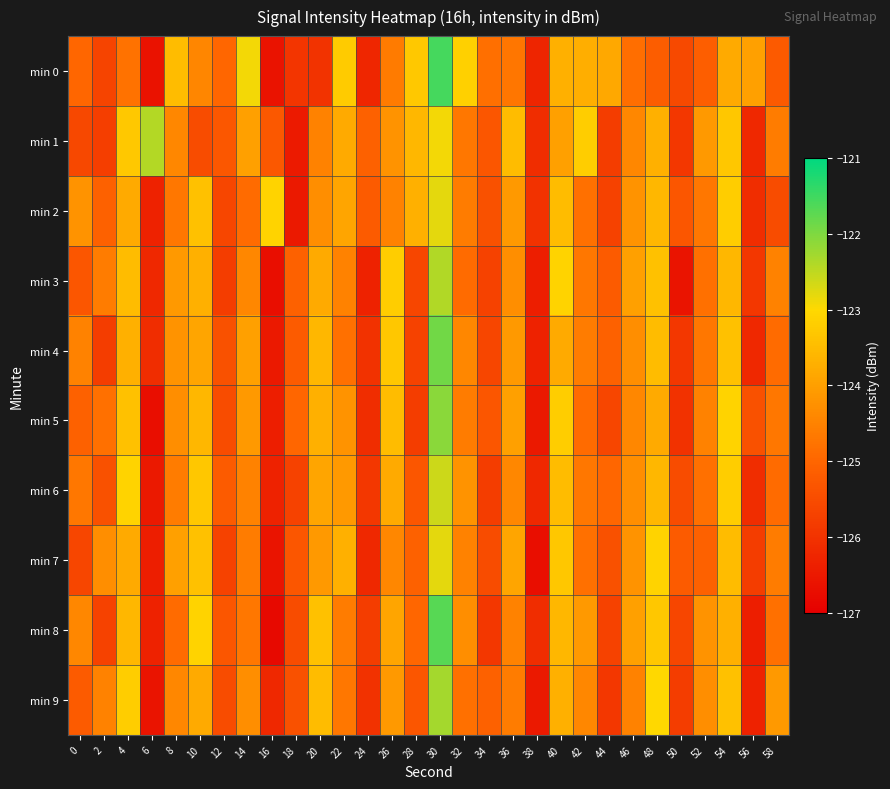

Reading right to left, what are all the values shown in this chart?

min 0: 58=-125.2	56=-124.0	54=-123.8	52=-125.1	50=-125.6	48=-125.2	46=-124.9	44=-123.9	42=-123.7	40=-123.7	38=-126.3	36=-124.7	34=-124.8	32=-123.2	30=-121.5	28=-123.3	26=-124.6	24=-126.2	22=-123.2	20=-126.0	18=-125.9	16=-126.6	14=-122.9	12=-125.0	10=-124.4	8=-123.5	6=-126.6	4=-124.8	2=-125.7	0=-125.0
min 1: 58=-124.6	56=-126.2	54=-123.3	52=-124.1	50=-125.9	48=-123.7	46=-124.4	44=-125.8	42=-123.2	40=-124.0	38=-126.1	36=-123.5	34=-125.3	32=-124.7	30=-122.9	28=-123.6	26=-124.2	24=-125.1	22=-123.8	20=-124.5	18=-126.5	16=-125.3	14=-124.0	12=-125.3	10=-125.5	8=-124.4	6=-122.4	4=-123.3	2=-125.8	0=-125.6
min 2: 58=-125.5	56=-126.1	54=-123.2	52=-124.7	50=-125.3	48=-123.6	46=-124.2	44=-125.7	42=-124.8	40=-123.5	38=-126.0	36=-124.1	34=-125.4	32=-124.6	30=-122.8	28=-123.7	26=-124.5	24=-125.2	22=-123.9	20=-124.3	18=-126.5	16=-123.1	14=-124.9	12=-125.6	10=-123.4	8=-124.7	6=-126.3	4=-123.8	2=-125.1	0=-124.2
min 3: 58=-124.5	56=-125.9	54=-123.6	52=-124.8	50=-126.6	48=-123.4	46=-124.0	44=-125.2	42=-124.7	40=-123.1	38=-126.4	36=-124.3	34=-125.7	32=-124.9	30=-122.4	28=-125.6	26=-123.2	24=-126.3	22=-124.5	20=-123.8	18=-125.1	16=-126.7	14=-124.4	12=-125.8	10=-123.7	8=-124.1	6=-126.2	4=-123.5	2=-124.6	0=-125.3
min 4: 58=-124.9	56=-126.2	54=-123.4	52=-124.7	50=-125.9	48=-123.5	46=-124.3	44=-125.1	42=-124.6	40=-123.8	38=-126.3	36=-124.1	34=-125.6	32=-124.4	30=-121.9	28=-125.7	26=-123.3	24=-126.0	22=-124.8	20=-123.6	18=-125.2	16=-126.5	14=-124.0	12=-125.4	10=-123.9	8=-124.2	6=-126.1	4=-123.7	2=-125.8	0=-124.5
min 5: 58=-124.7	56=-125.4	54=-123.1	52=-124.5	50=-126.0	48=-123.8	46=-124.4	44=-125.6	42=-124.9	40=-123.2	38=-126.5	36=-124.0	34=-125.3	32=-124.6	30=-122.1	28=-125.8	26=-123.5	24=-126.1	22=-124.2	20=-123.7	18=-125.0	16=-126.4	14=-124.1	12=-125.5	10=-123.6	8=-124.3	6=-126.7	4=-123.4	2=-124.8	0=-125.1
min 6: 58=-124.9	56=-126.1	54=-123.2	52=-124.8	50=-125.5	48=-123.6	46=-124.3	44=-125.0	42=-124.7	40=-123.5	38=-126.2	36=-124.4	34=-125.8	32=-124.2	30=-122.6	28=-125.3	26=-123.8	24=-125.9	22=-124.1	20=-123.9	18=-125.7	16=-126.3	14=-124.5	12=-125.2	10=-123.3	8=-124.6	6=-126.5	4=-123.1	2=-125.4	0=-124.7
min 7: 58=-124.6	56=-125.8	54=-123.5	52=-125.1	50=-125.2	48=-123.1	46=-124.2	44=-125.4	42=-124.8	40=-123.3	38=-126.7	36=-123.9	34=-125.5	32=-124.5	30=-122.8	28=-125.1	26=-124.4	24=-126.2	22=-123.7	20=-124.1	18=-125.3	16=-126.6	14=-124.6	12=-125.7	10=-123.4	8=-124.0	6=-126.4	4=-123.8	2=-124.3	0=-125.6
min 8: 58=-124.8	56=-126.4	54=-123.7	52=-124.2	50=-125.6	48=-123.3	46=-124.0	44=-125.7	42=-124.1	40=-123.6	38=-126.1	36=-124.5	34=-125.9	32=-124.3	30=-121.7	28=-125.0	26=-123.9	24=-125.8	22=-124.6	20=-123.4	18=-125.5	16=-126.8	14=-124.7	12=-125.3	10=-123.1	8=-124.9	6=-126.3	4=-123.6	2=-125.7	0=-124.4
min 9: 58=-124.1	56=-126.3	54=-123.4	52=-124.3	50=-125.8	48=-123.0	46=-124.5	44=-125.9	42=-124.4	40=-123.7	38=-126.5	36=-124.6	34=-125.1	32=-124.8	30=-122.3	28=-125.3	26=-124.1	24=-126.0	22=-124.7	20=-123.5	18=-125.4	16=-126.2	14=-124.3	12=-125.5	10=-123.8	8=-124.4	6=-126.6	4=-123.2	2=-124.5	0=-125.2